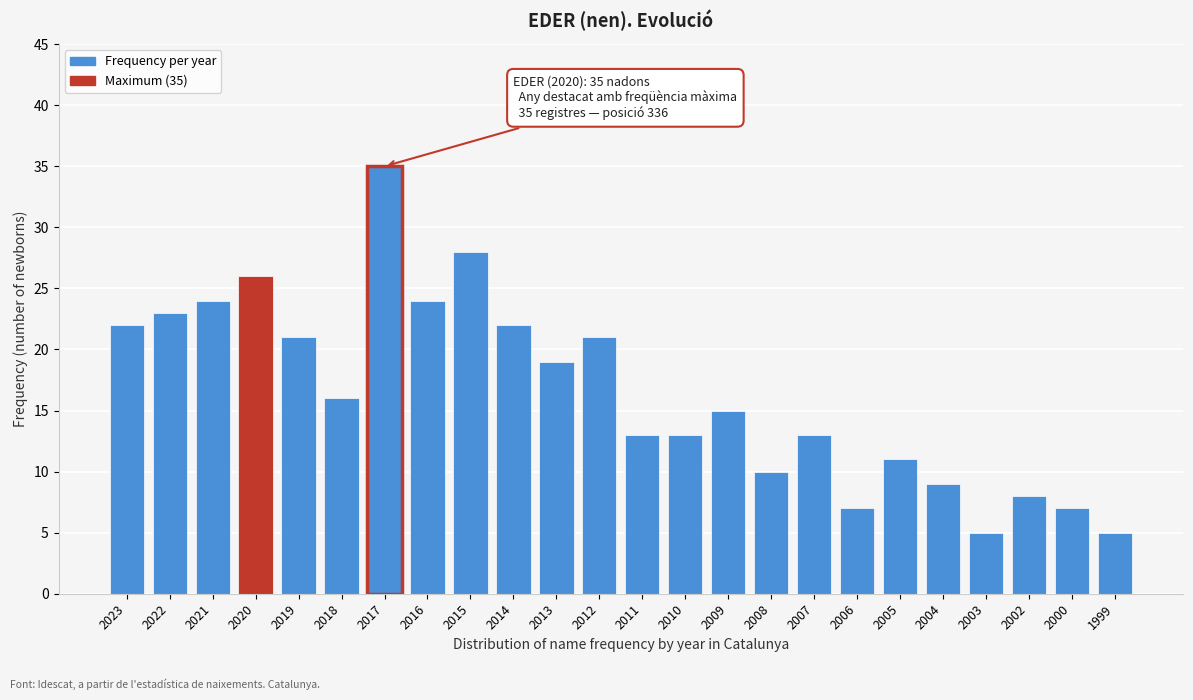

Reading left to right, extract all data points from this chart.

2023=22	2022=23	2021=24	2020=26	2019=21	2018=16	2017=35	2016=24	2015=28	2014=22	2013=19	2012=21	2011=13	2010=13	2009=15	2008=10	2007=13	2006=7	2005=11	2004=9	2003=5	2002=8	2000=7	1999=5